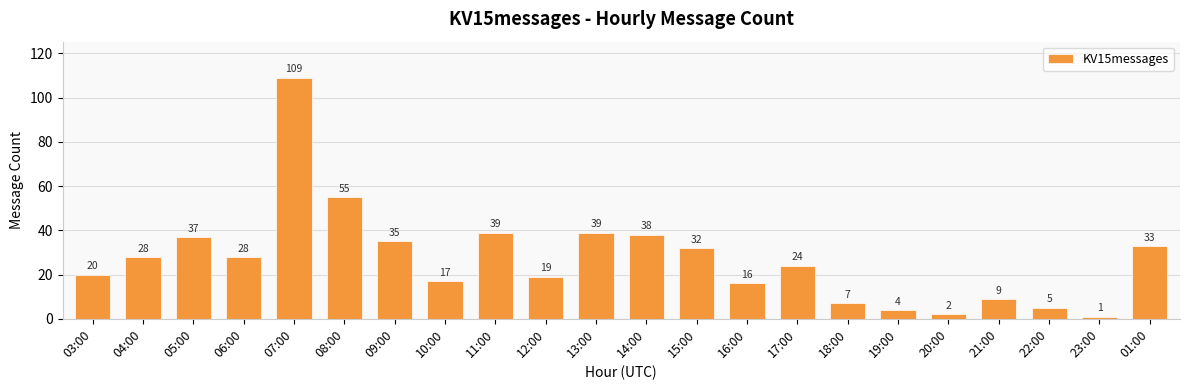

What is the minimum value shown in the chart?

1